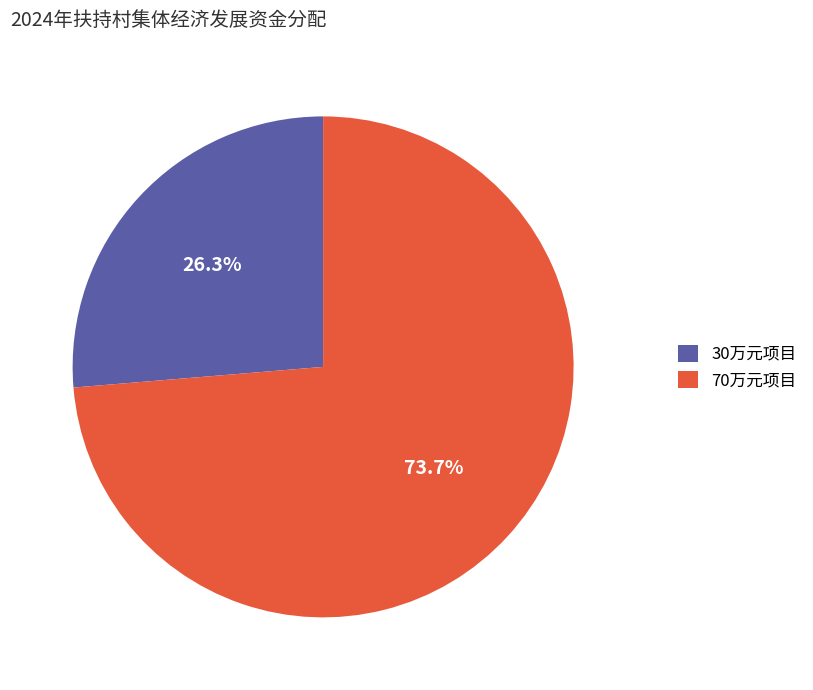

Rank the categories by value from lowest to highest.

30万元项目, 70万元项目